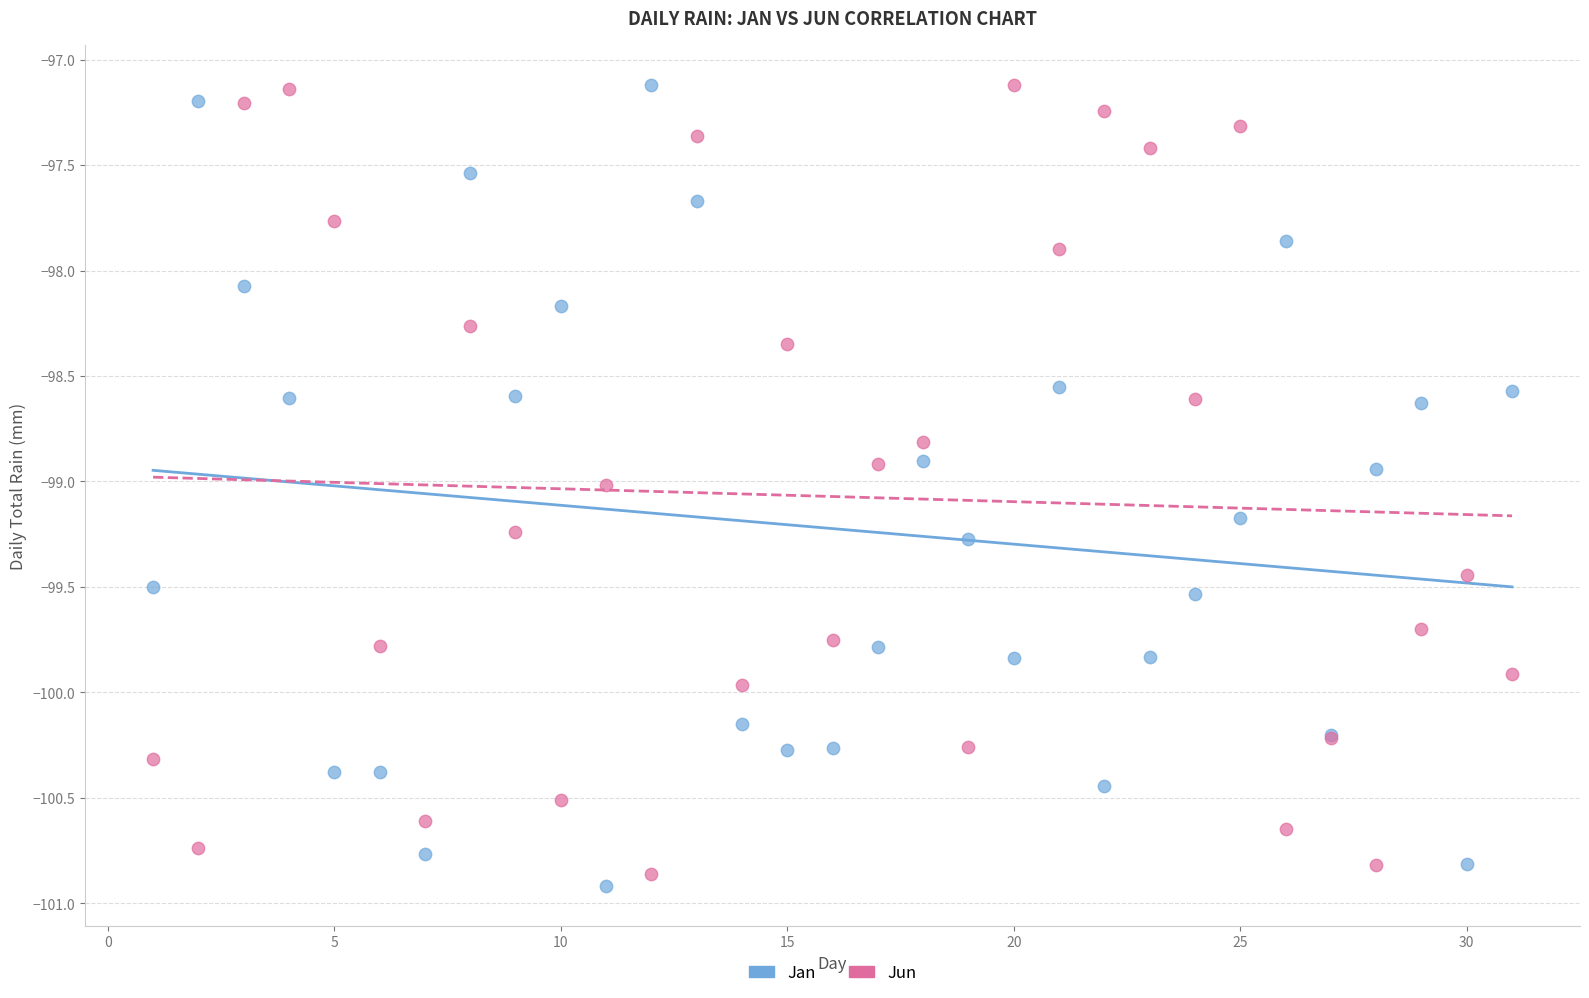

What are all the series names shown in the legend?

Jan, Jun